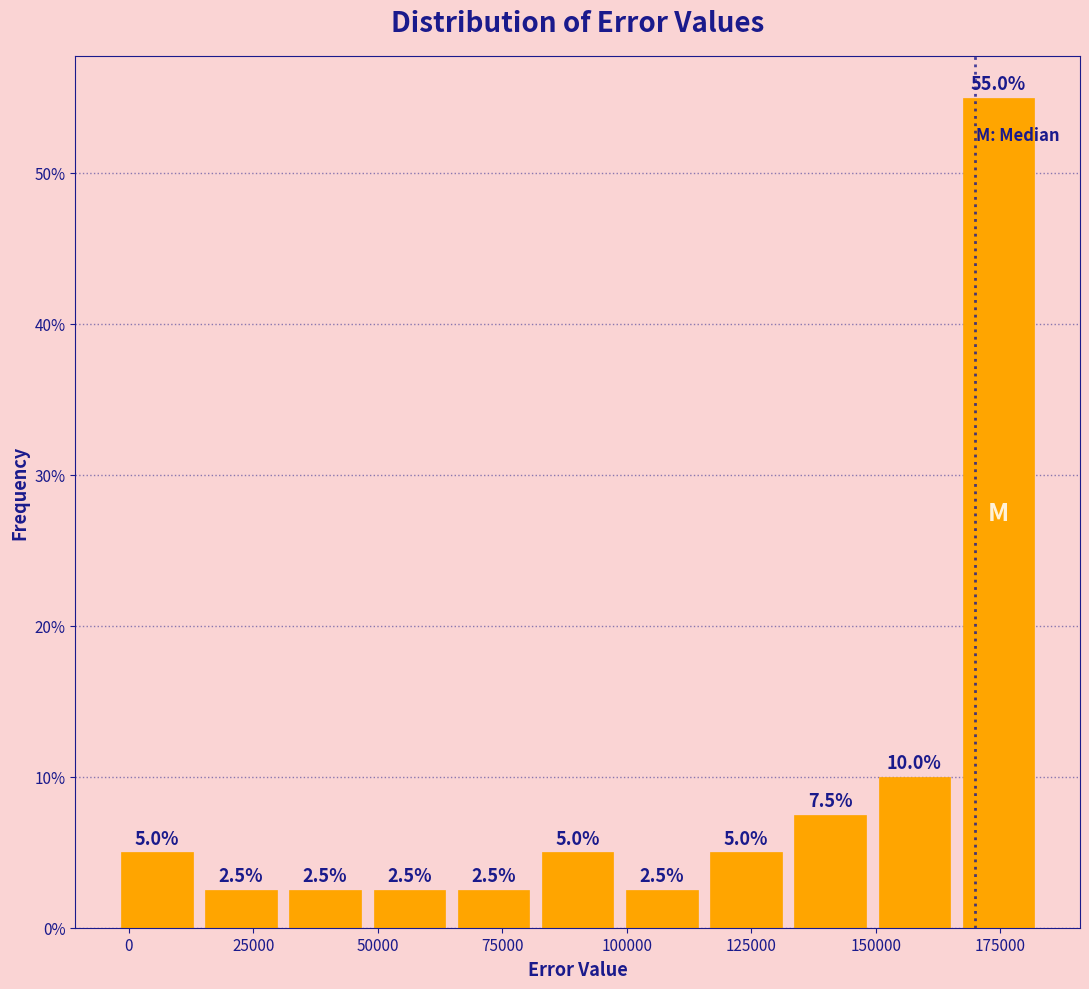

Read against the x-axis, roughly where is the centre of the tallest bar?

175000